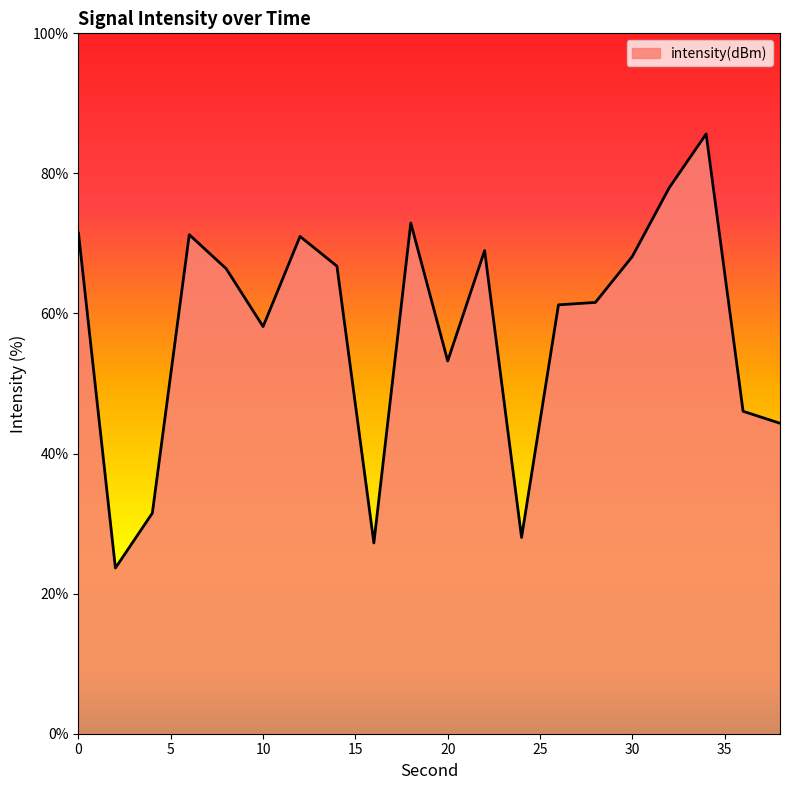

At which category does the data reach its first local peak?

6